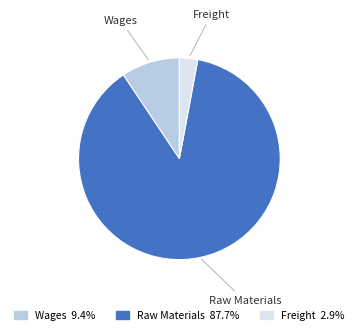

What is the majority slice?

Raw Materials